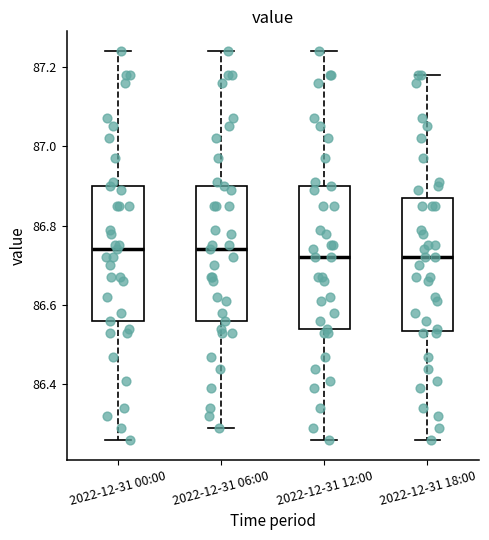

Where is the lower edge of the box for 2022-12-31 06:00 on the y-axis? The values are not printed on the chart, so give them approximately, as read against the axis.

86.56